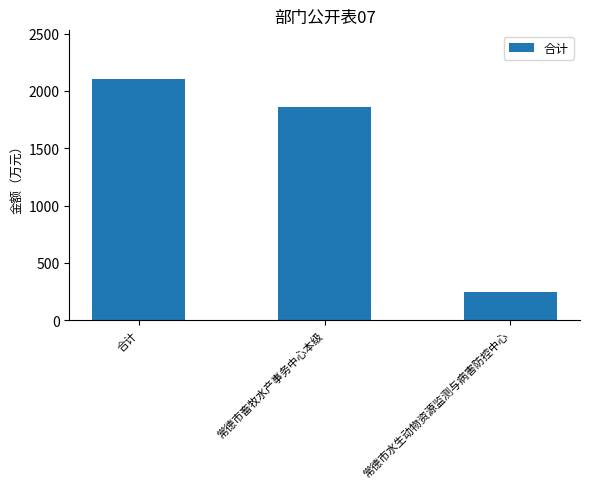

Reading left to right, list all the values displayed in this chart.

合计=2106.9	常德市畜牧水产事务中心本级=1860.5	常德市水生动物资源监测与病害防控中心=246.5